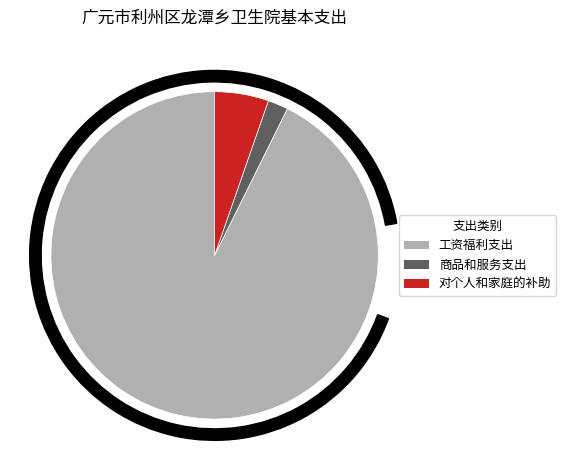

To the nearest percent, what is the combined percentage of 商品和服务支出 and 工资福利支出?

95%